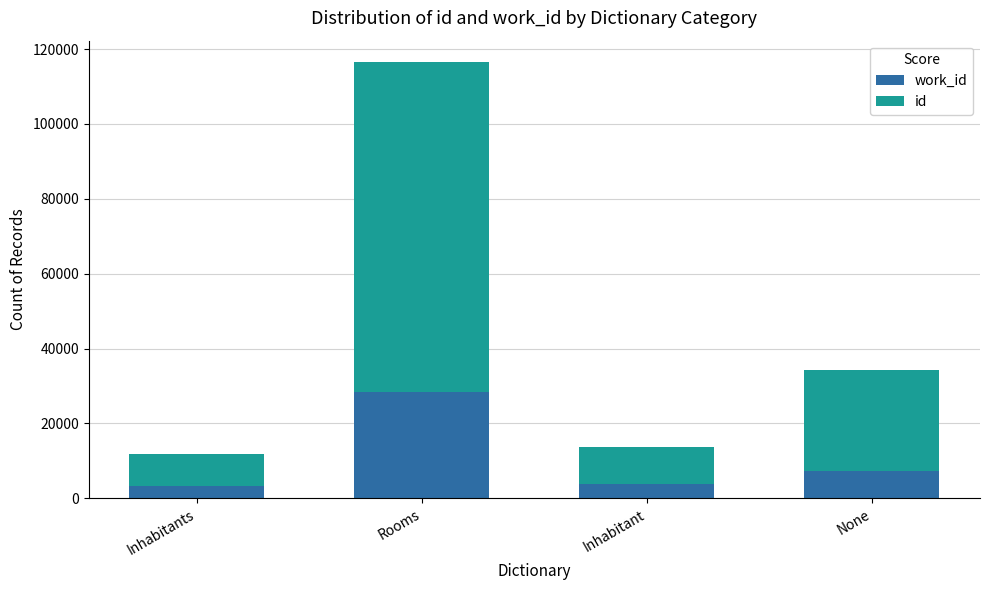

At which category is the sum across all series the highest?

Rooms